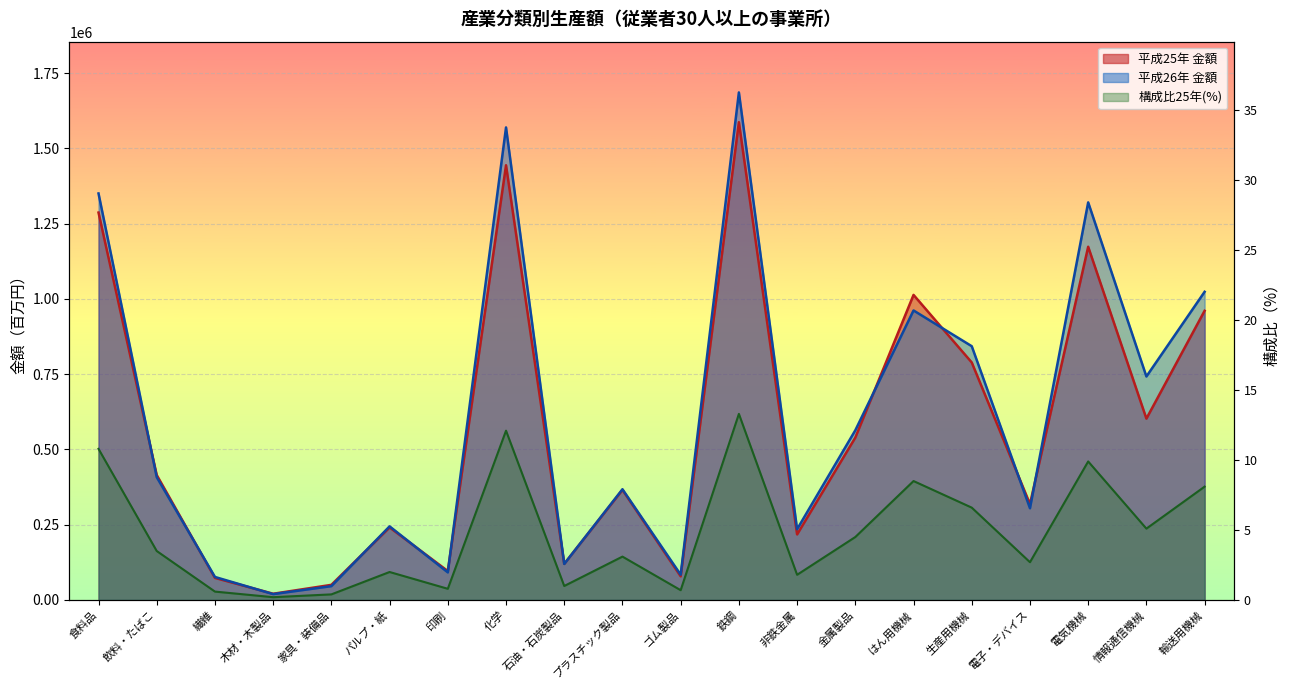

What is the value of the 平成25年 金額 point at the 2nd from the left?

415009.0